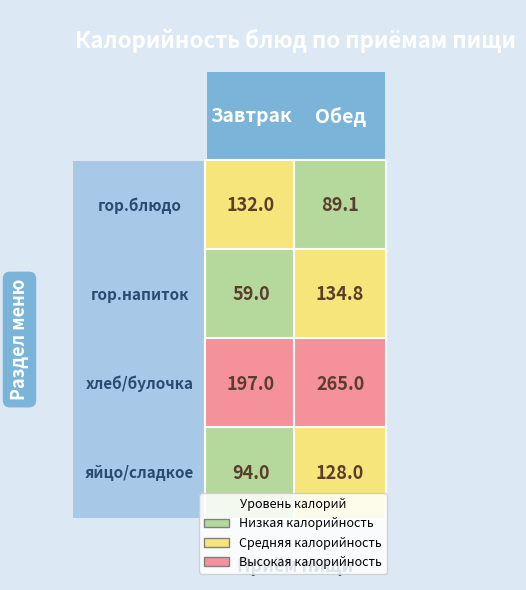

True or false: Обед has a value of 128.0 at 3.

True